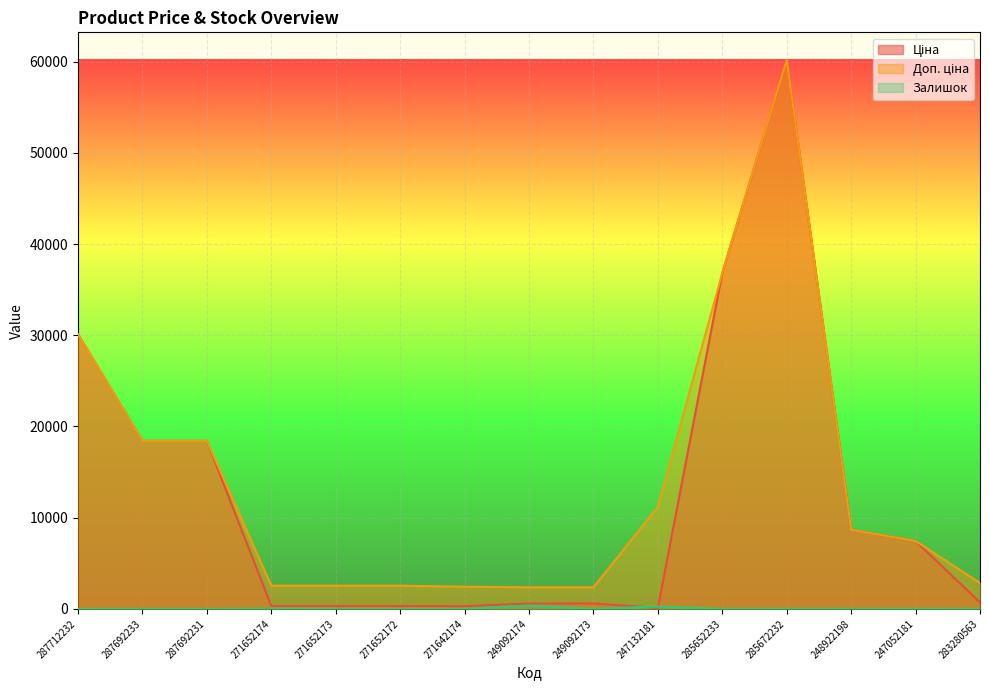

True or false: Доп. ціна and Залишок cross at least once.

False